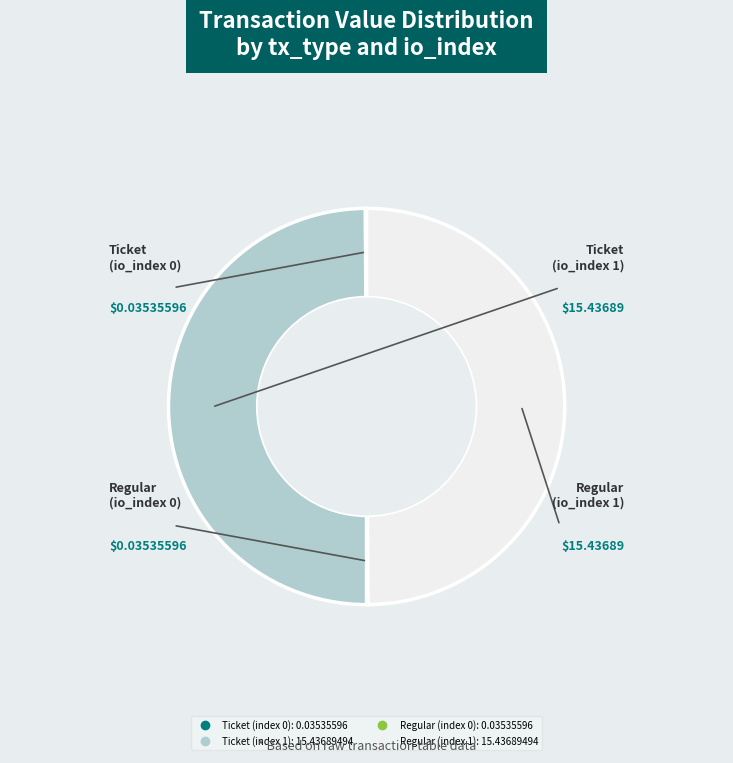

Which category has the smallest portion of the pie?

Ticket (index 0)